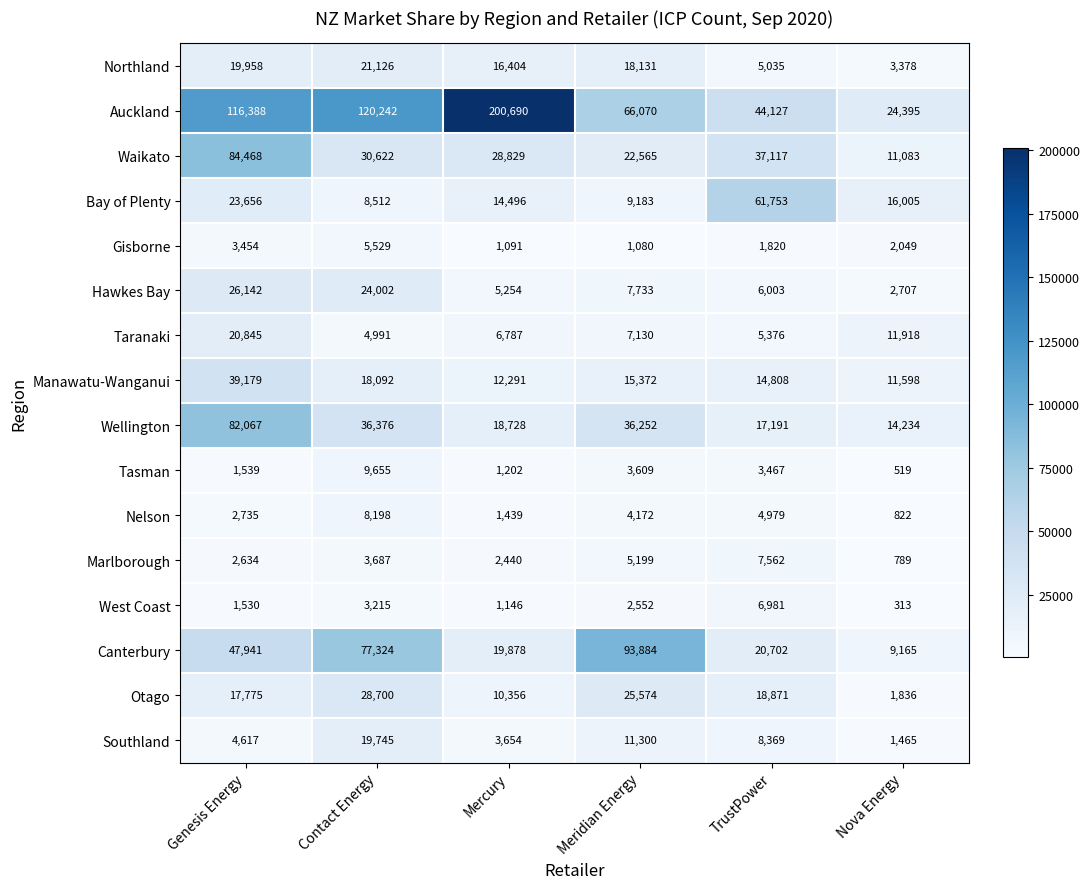

Where is Hawkes Bay nearest to the value 14424?

Meridian Energy